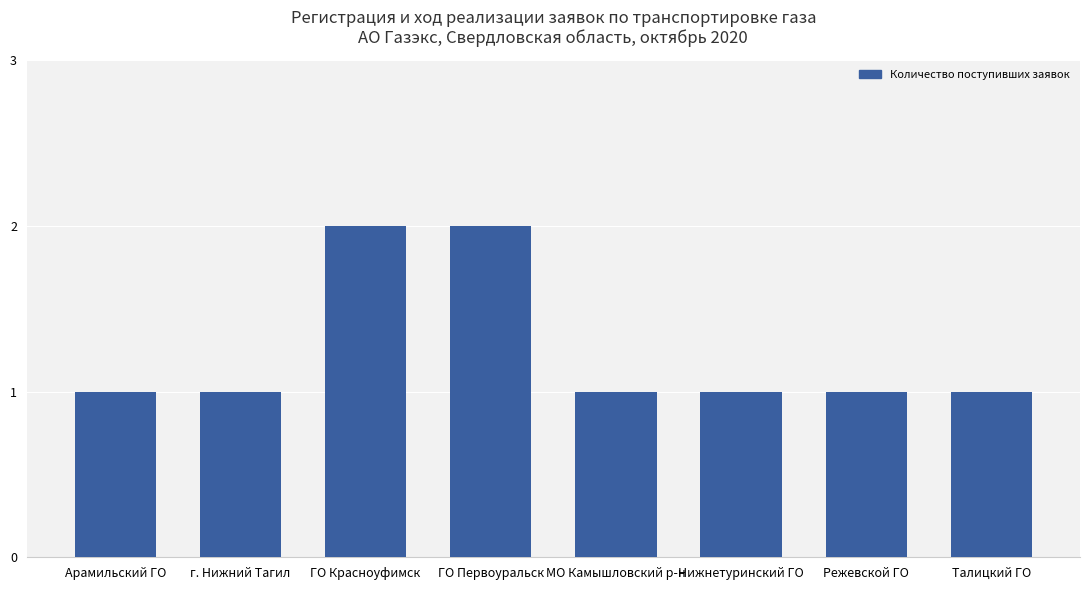

How many distinct data groups are displayed?

1